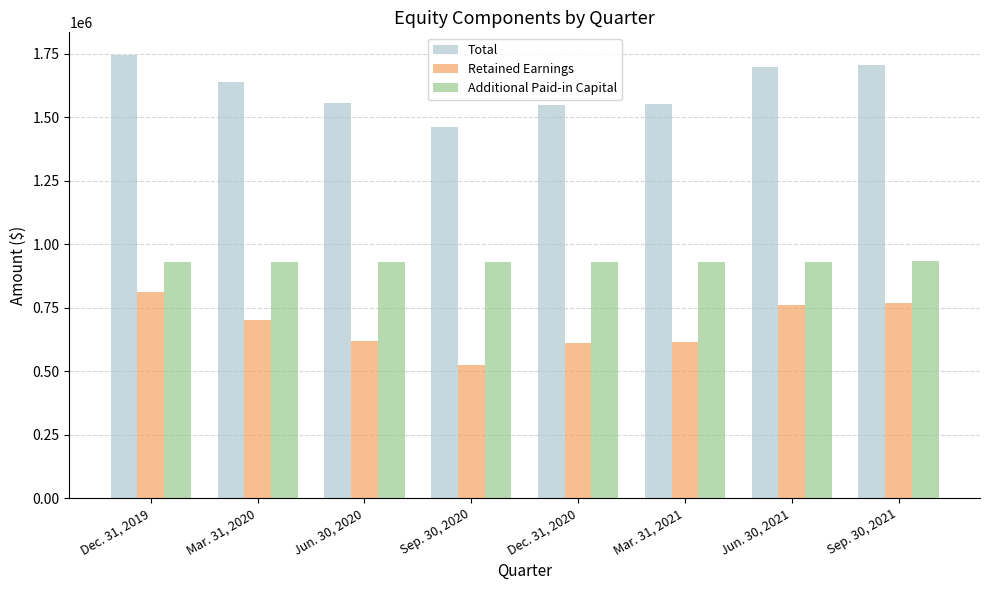

Is the value of Retained Earnings at Dec. 31, 2020 greater than the value of Additional Paid-in Capital at Sep. 30, 2020?

No